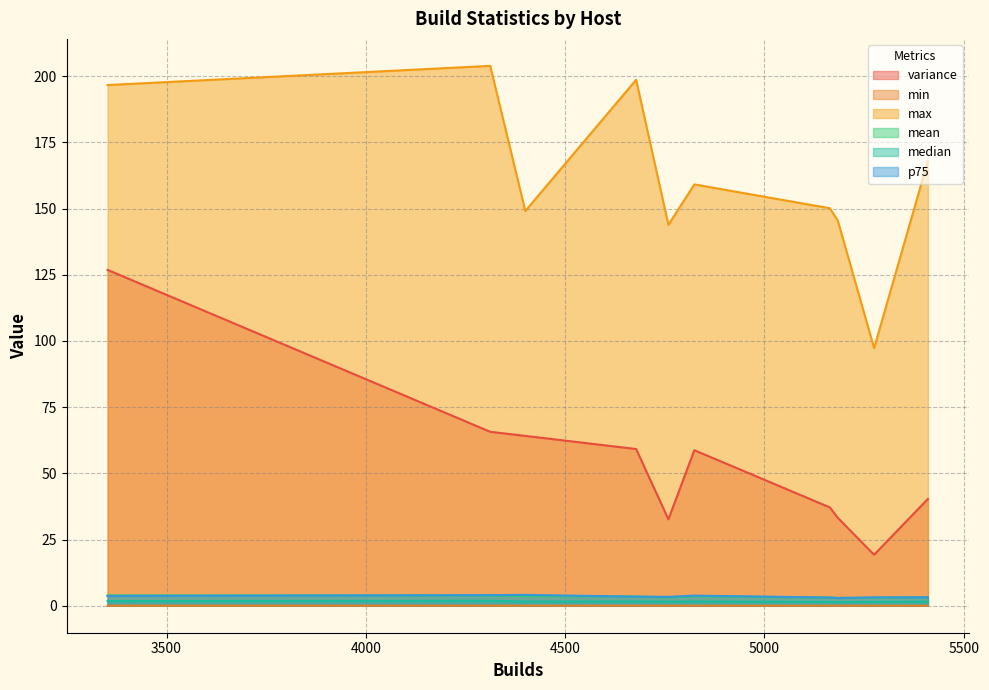

How many data points in max are above 159?

5